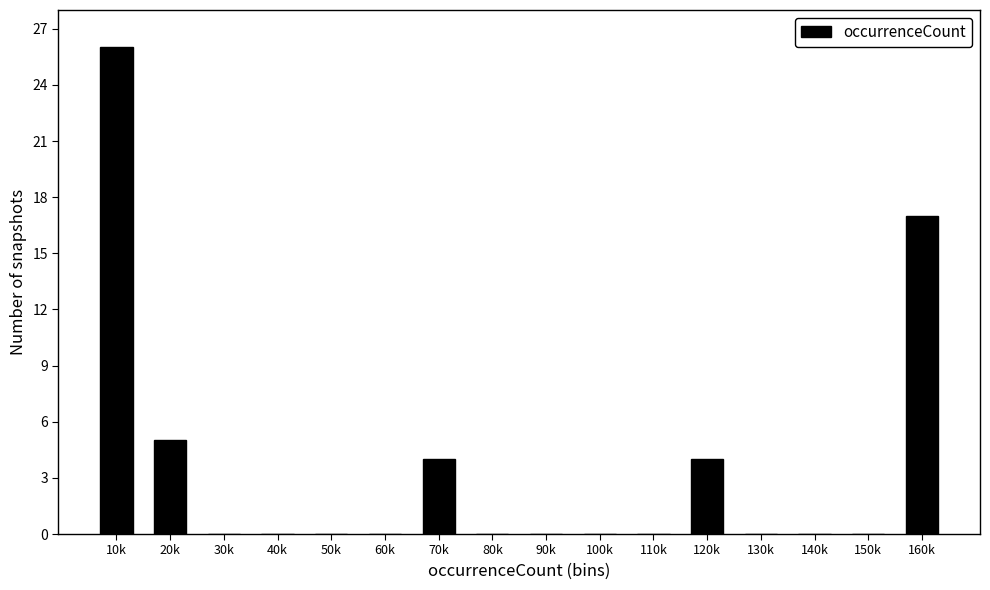

Reading left to right, list all the values displayed in this chart.

10k=26	20k=5	30k=0	40k=0	50k=0	60k=0	70k=4	80k=0	90k=0	100k=0	110k=0	120k=4	130k=0	140k=0	150k=0	160k=17